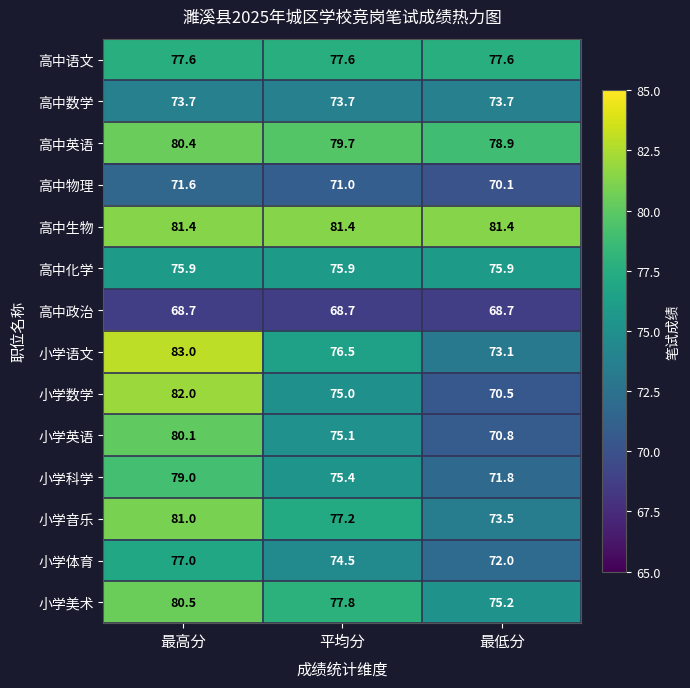

What is the average value of the 小学音乐 series?

77.2